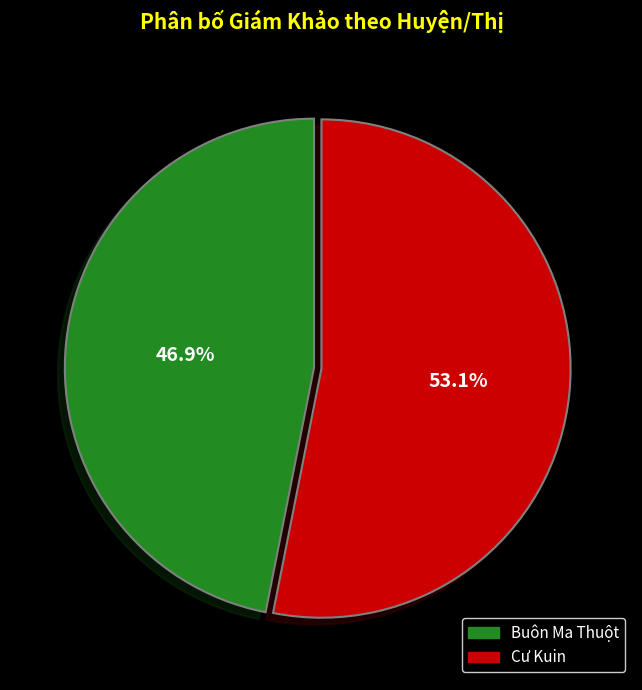

Which has a higher value, Cư Kuin or Buôn Ma Thuột?

Cư Kuin